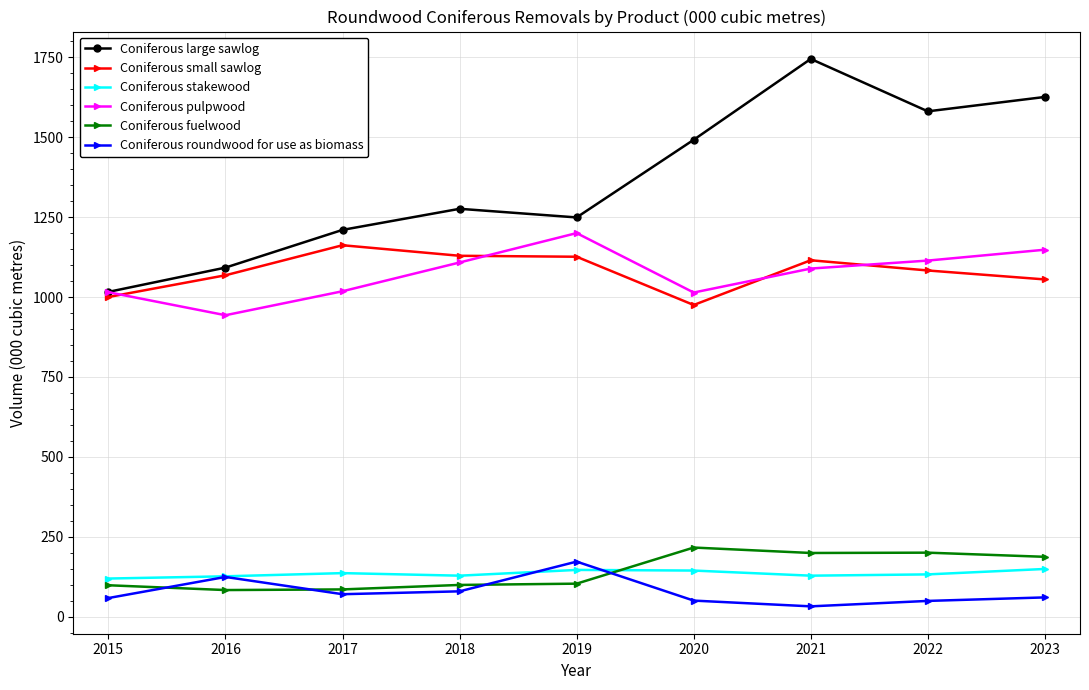

Read the Coniferous large sawlog value at 2020.

1492